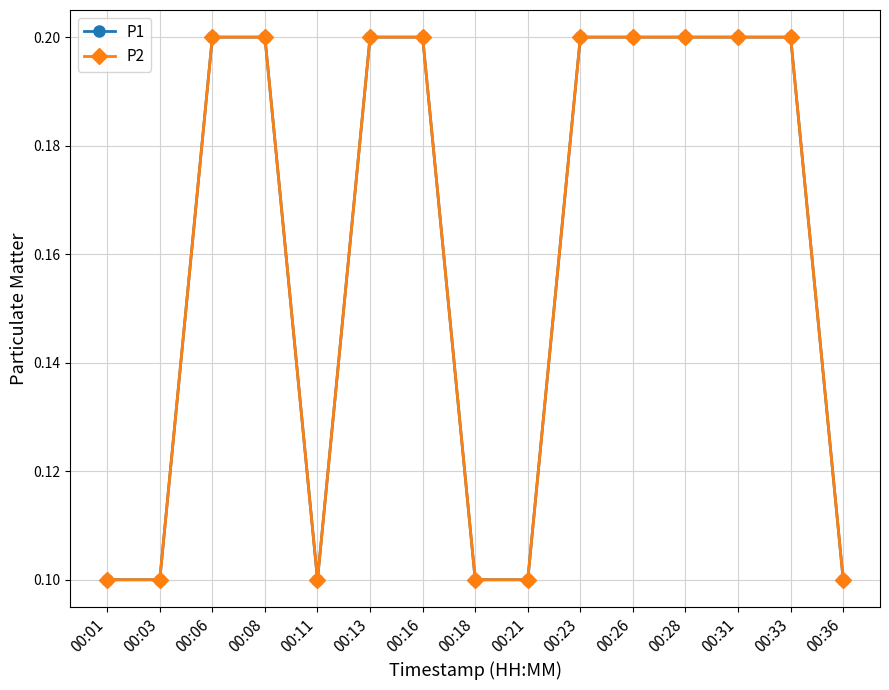

True or false: P1 has a value of 0.0 at 00:16.

False